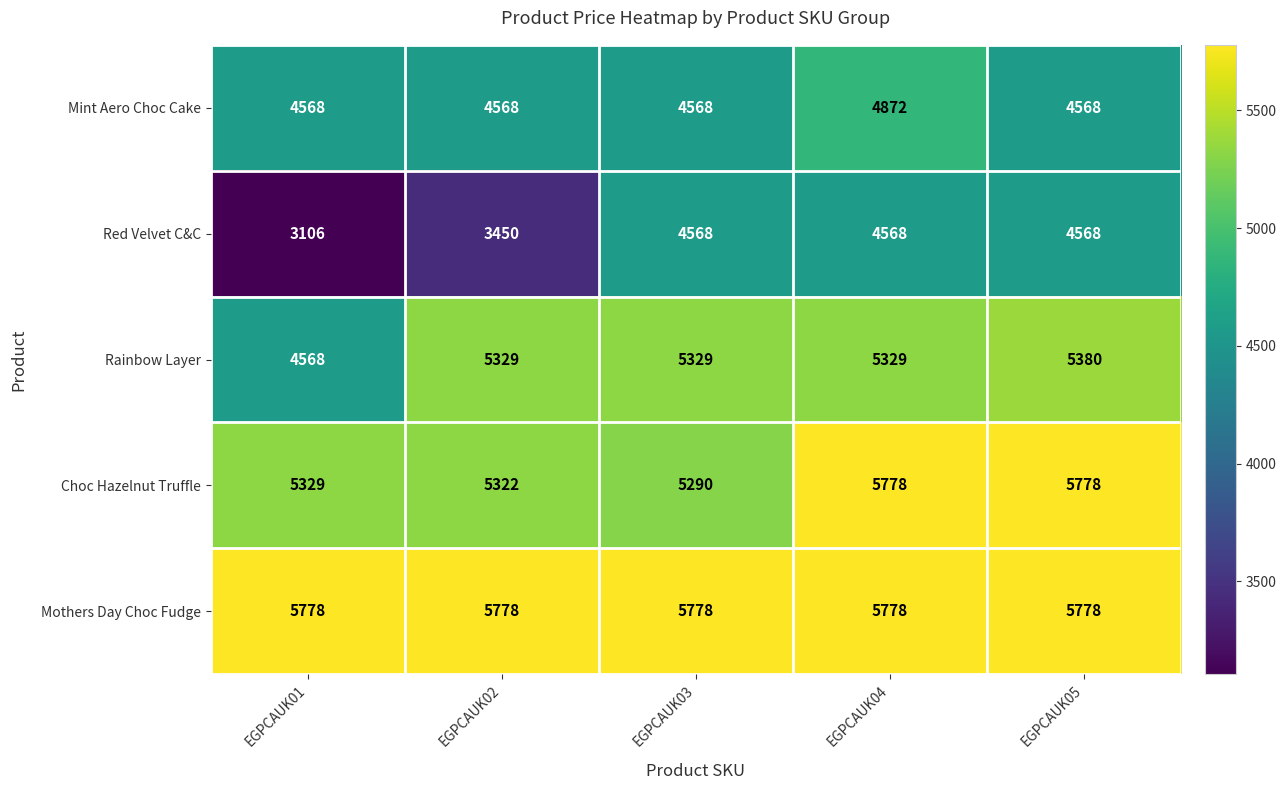

Reading left to right, transcribe all the data shown in this chart.

Mint Aero Choc Cake: 4568	4568	4568	4872	4568
Red Velvet C&C: 3106	3450	4568	4568	4568
Rainbow Layer: 4568	5329	5329	5329	5380
Choc Hazelnut Truffle: 5329	5322	5290	5778	5778
Mothers Day Choc Fudge: 5778	5778	5778	5778	5778